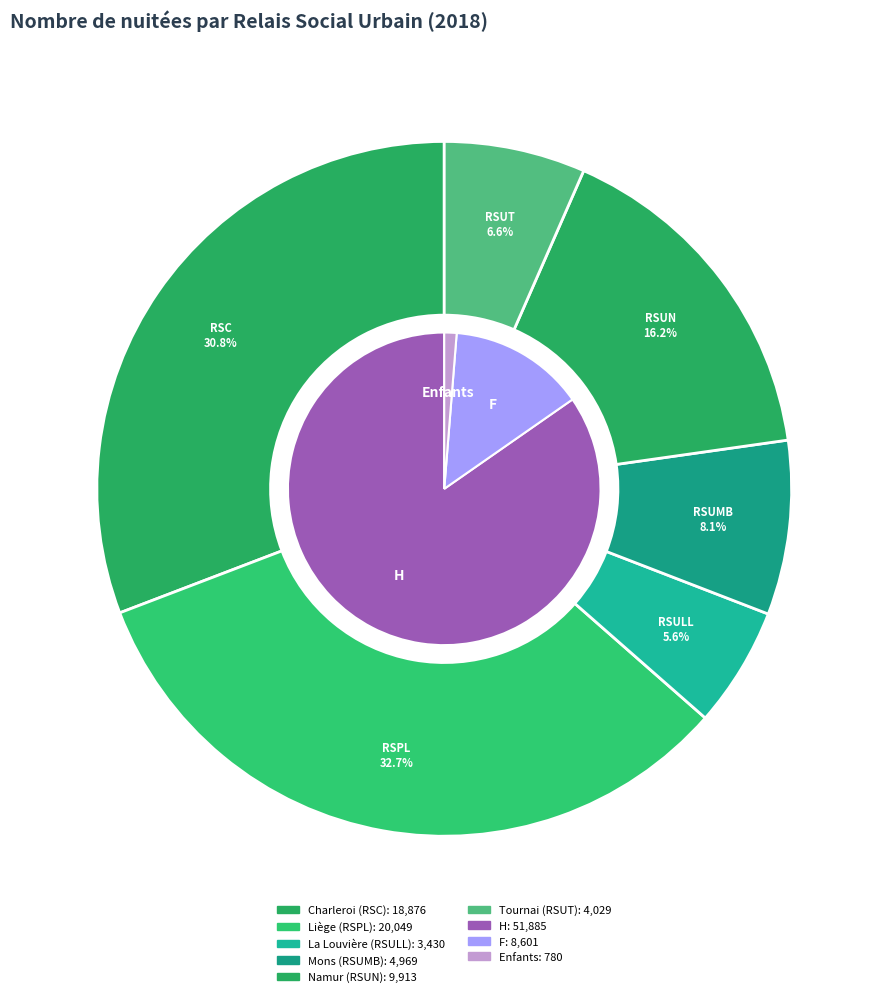

How many segments does this pie chart have?

7